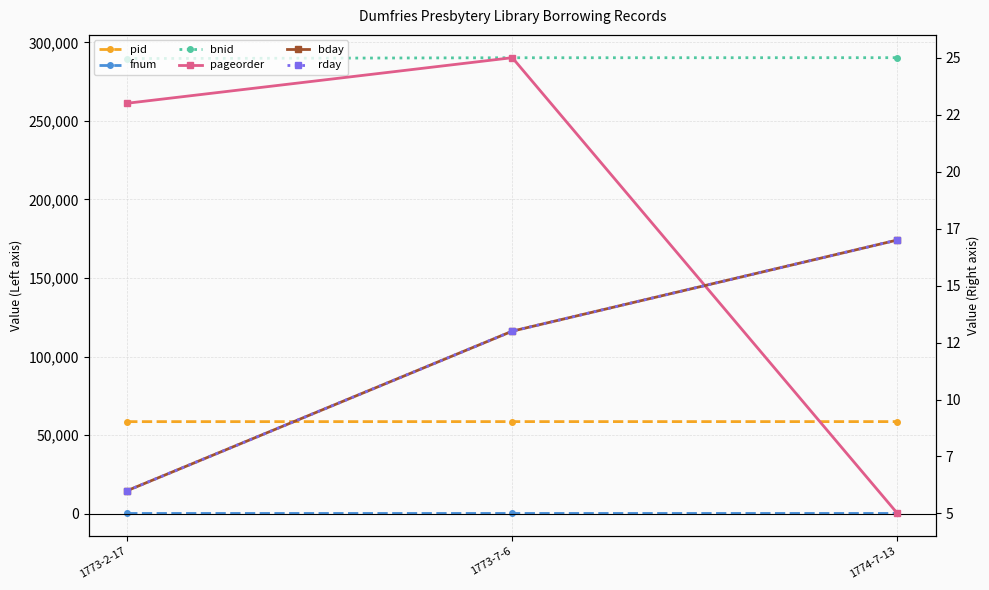

What are all the series names shown in the legend?

pid, fnum, bnid, pageorder, bday, rday